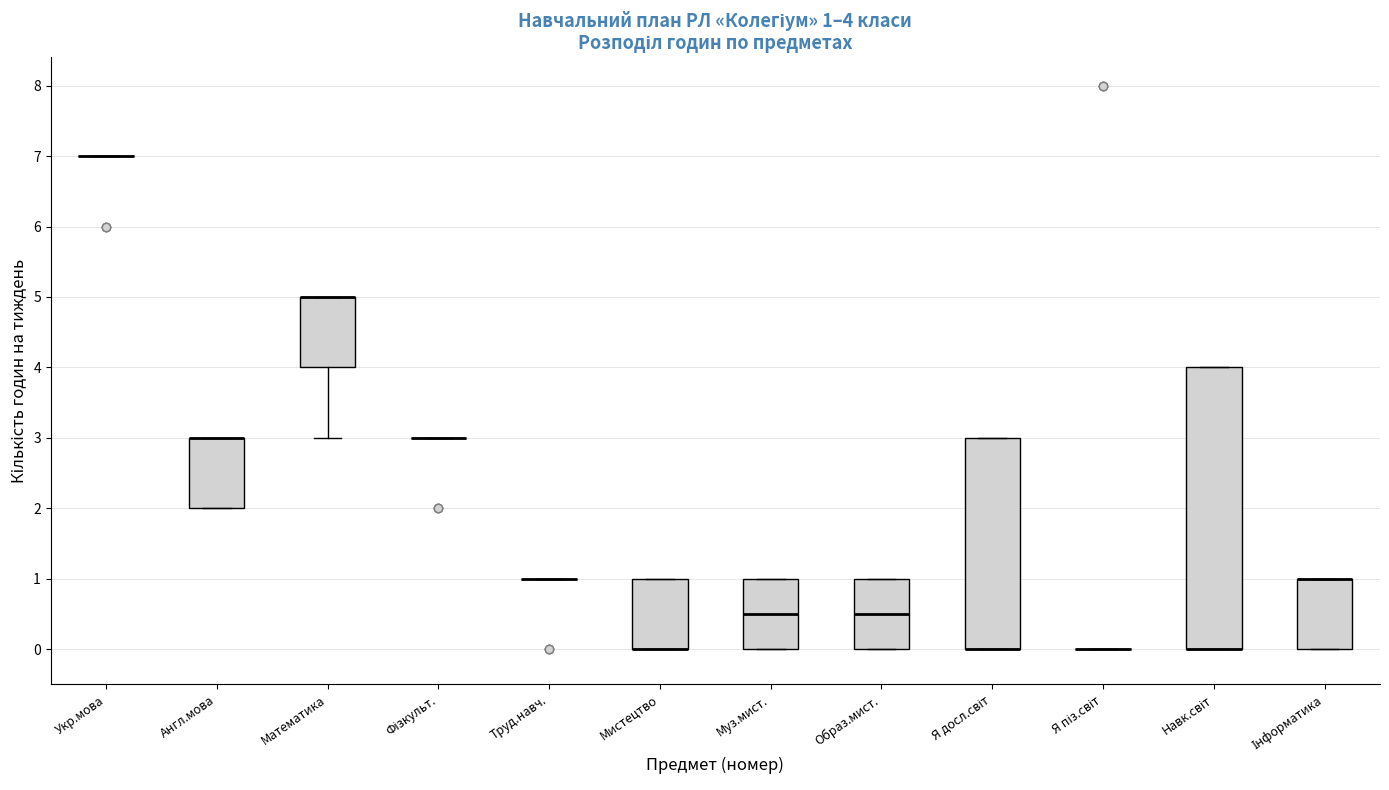

Comparing the boxes themselves (not the whiskers), which one is the tallest?

Навк.світ